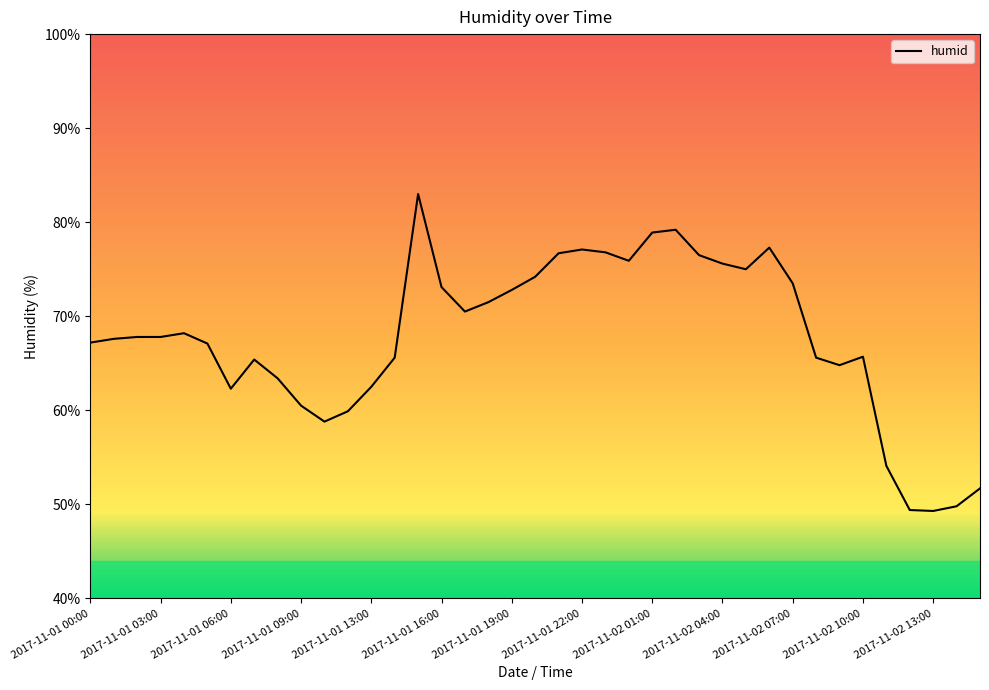

What is the smallest value displayed?

49.3